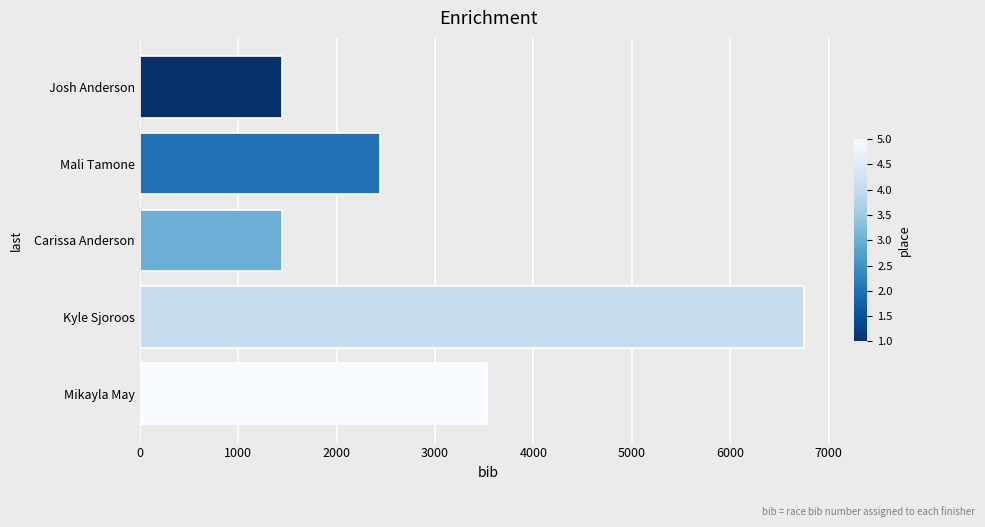

What is the average value?

3122